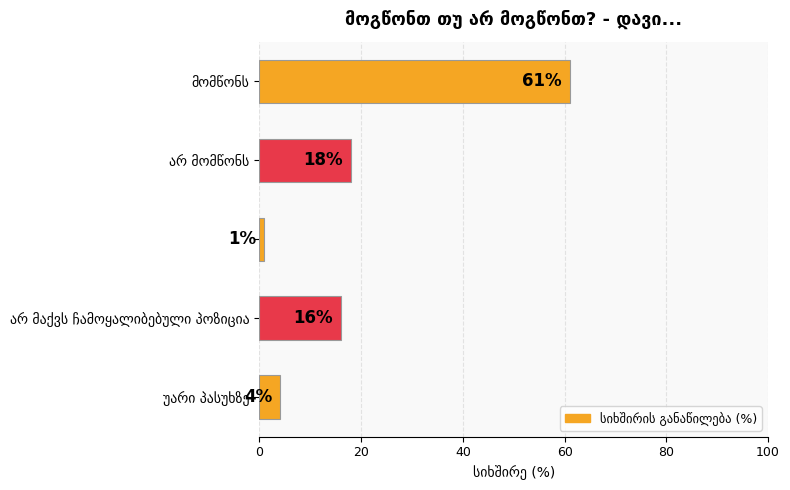

Count the number of categories in the chart.

5